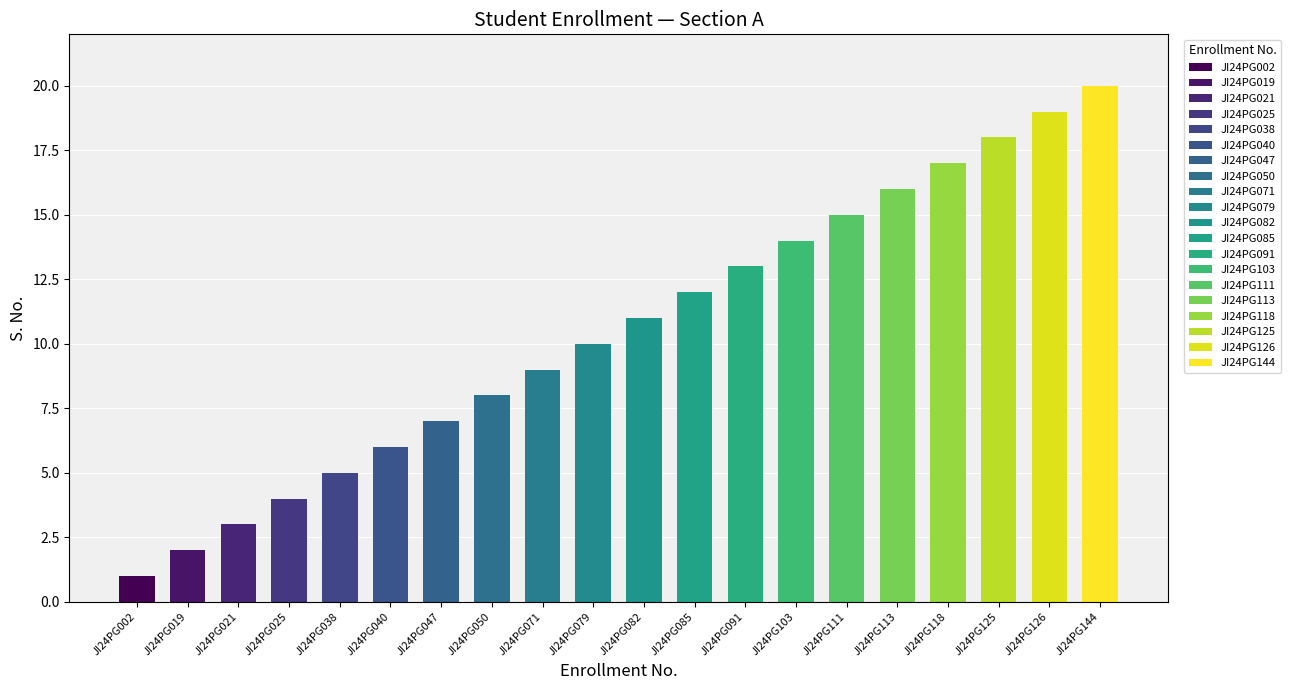

Are the bars grouped side by side (vs. stacked)?

No